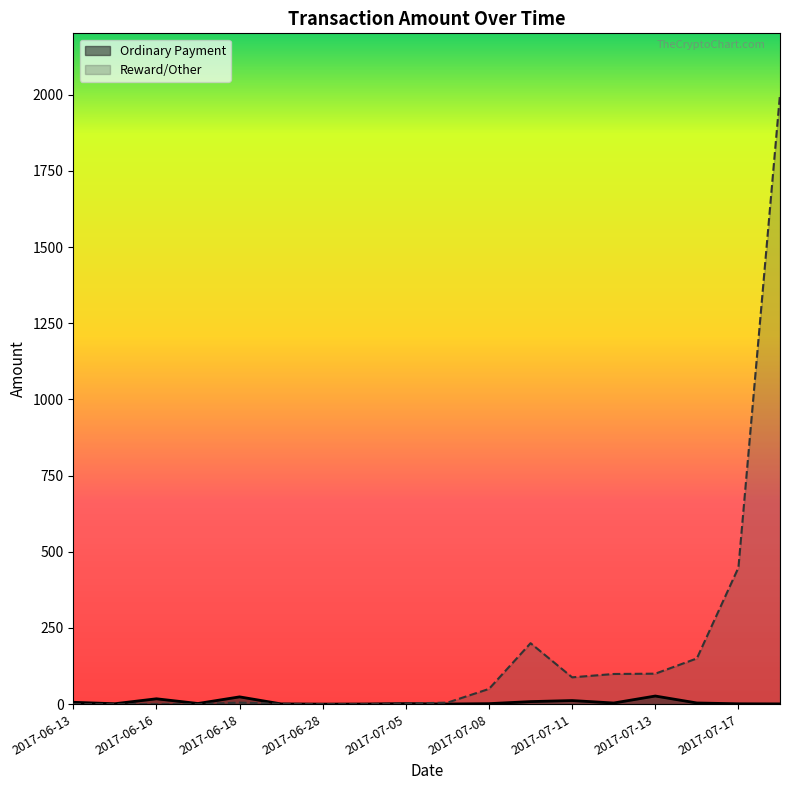

Where does the Reward/Other series first go above 5?

2017-07-08